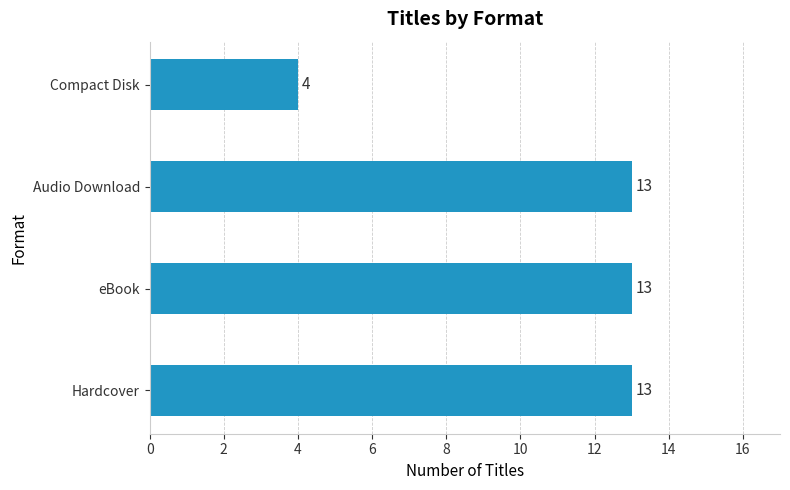

Count the values in the range 13 to 14.

3